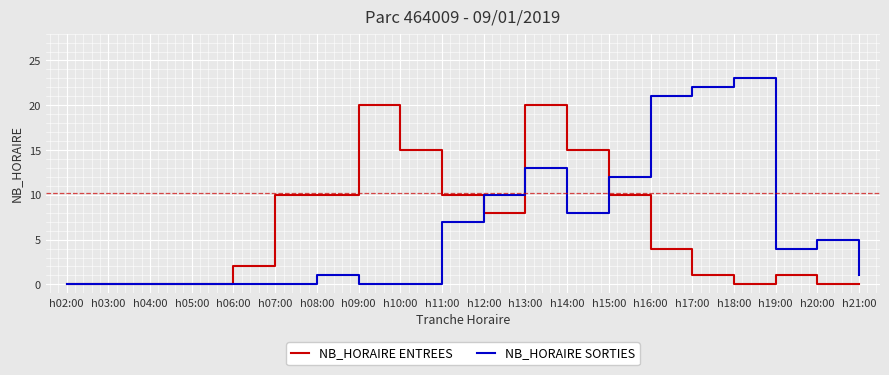

What is the highest value of the NB_HORAIRE SORTIES series?

23